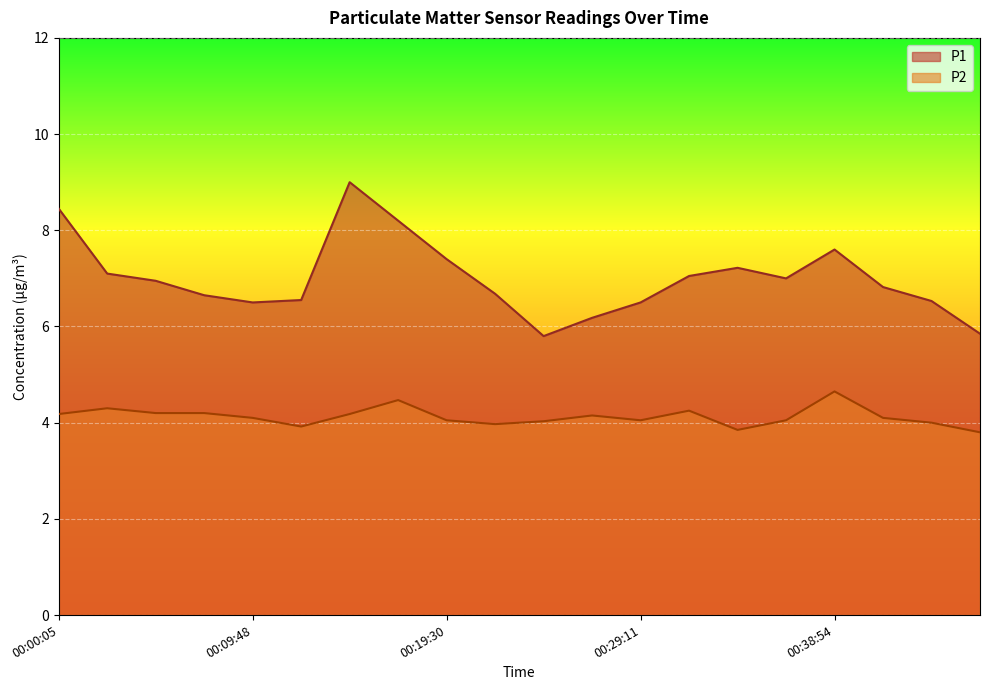

What is the sum of all P1 values?

140.0